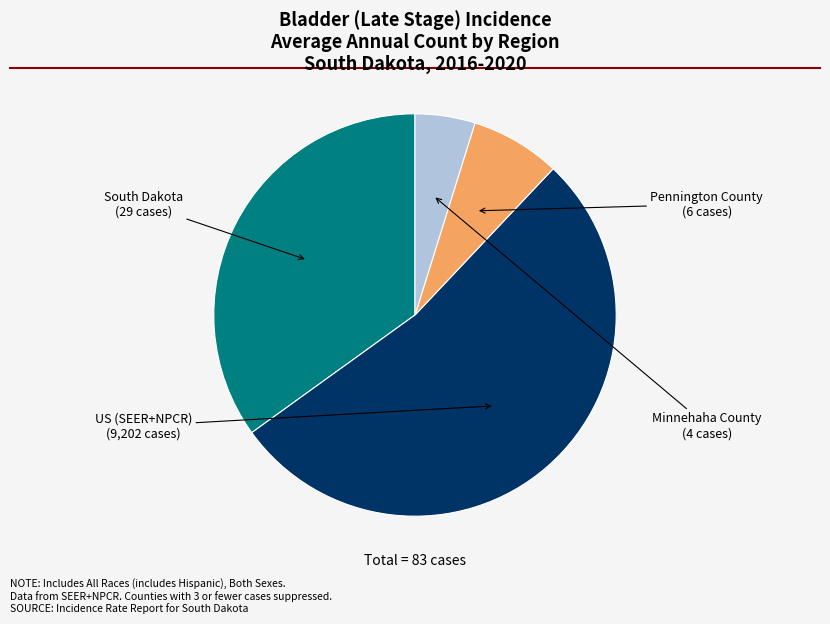

True or false: Minnehaha County accounts for 5% of the total.

True